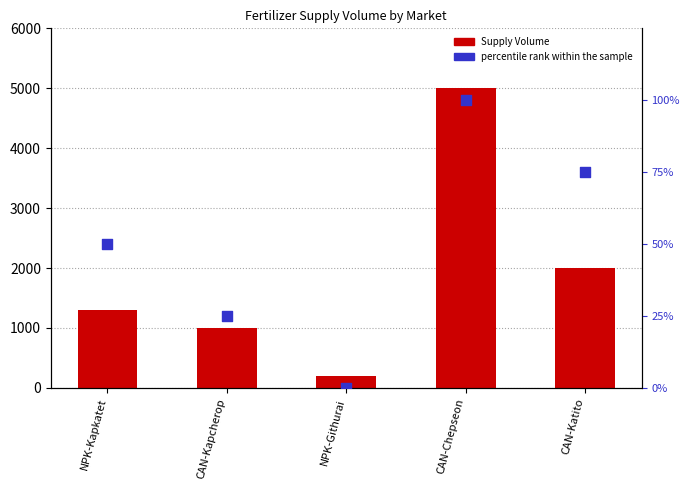

Which series contains the lowest Y value?

percentile rank within the sample